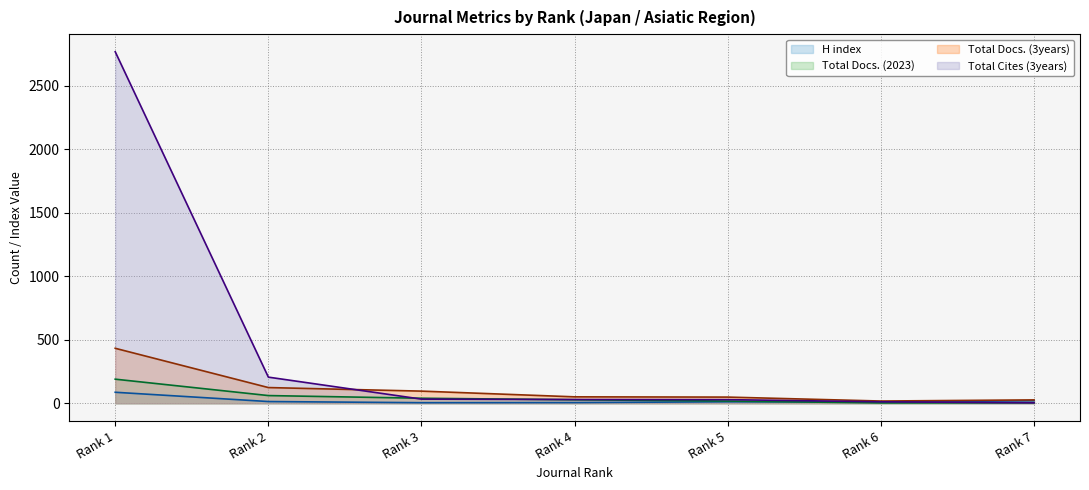

How many distinct data groups are displayed?

4